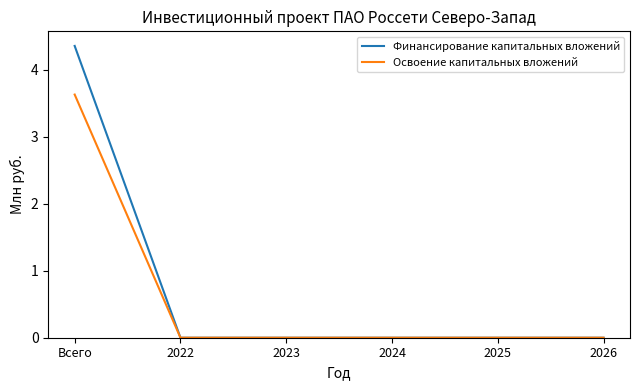

Count the Финансирование капитальных вложений values in the range 0 to 1.

5